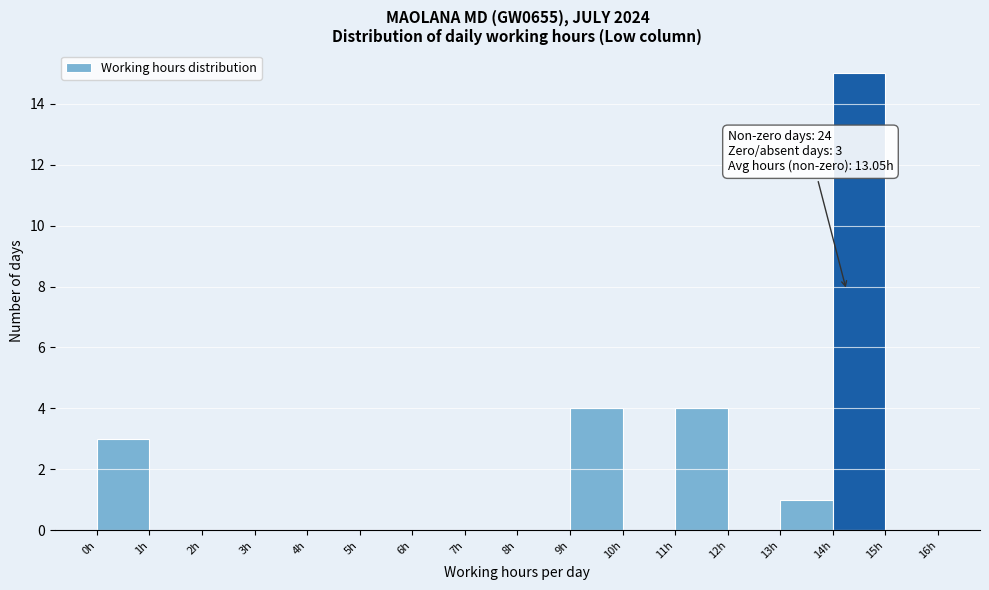

Which range on the x-axis has the tallest bar?

14 to 15